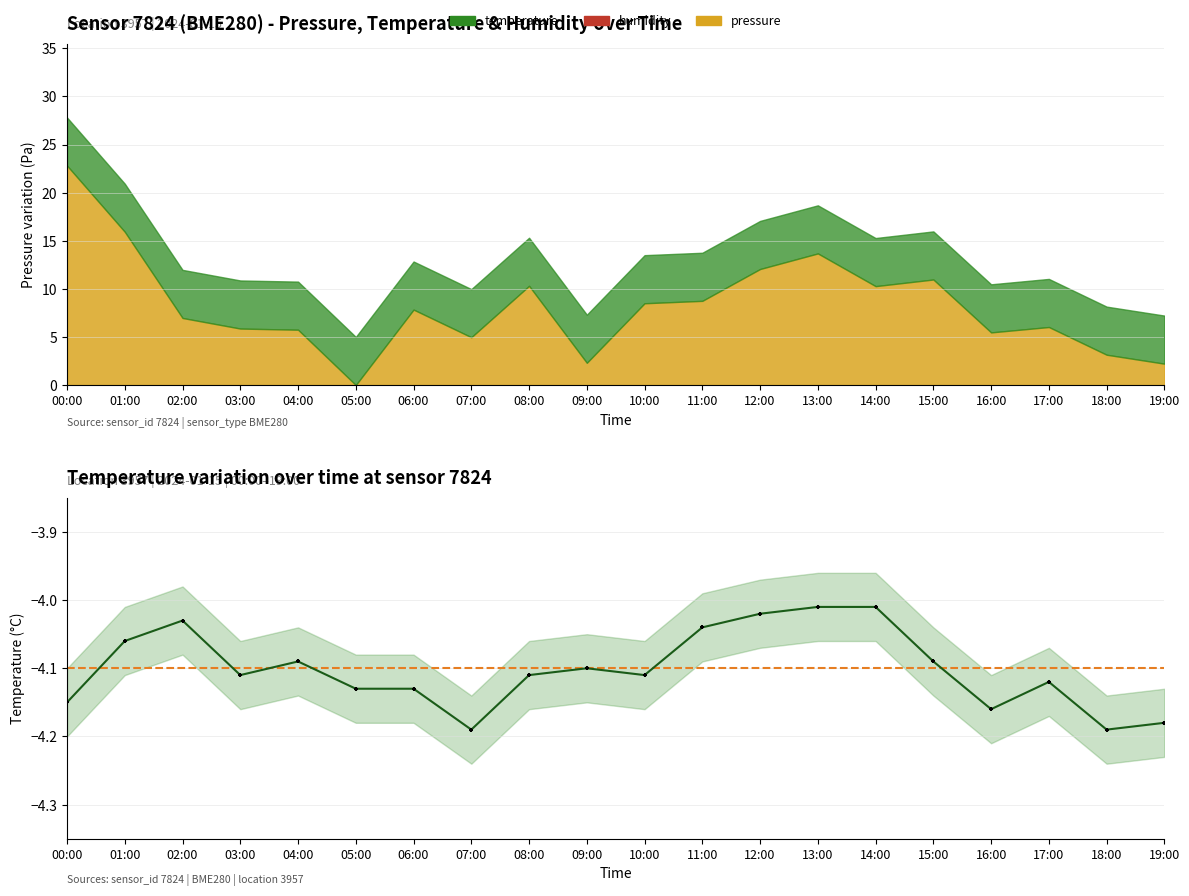

Between 04:00 and 00:00, which is larger?

04:00